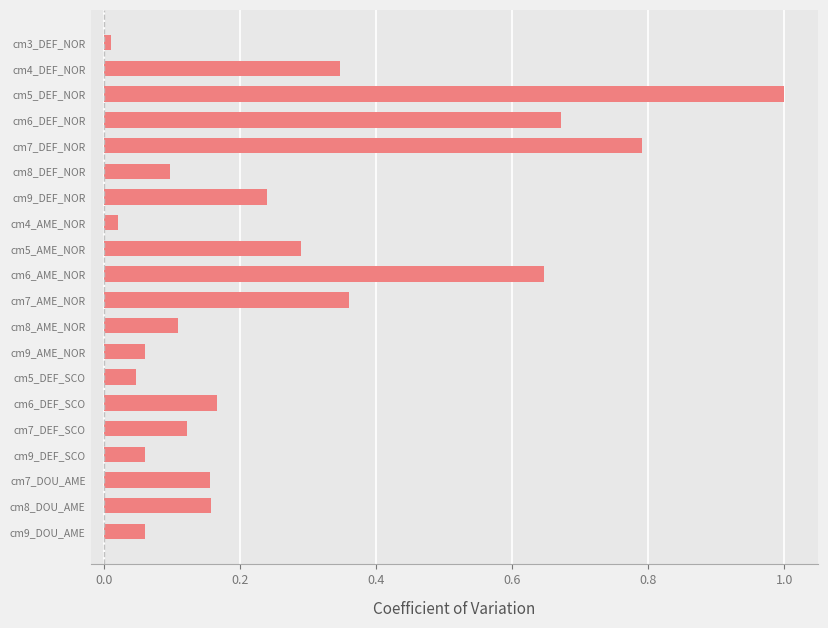

Count the number of categories in the chart.

20